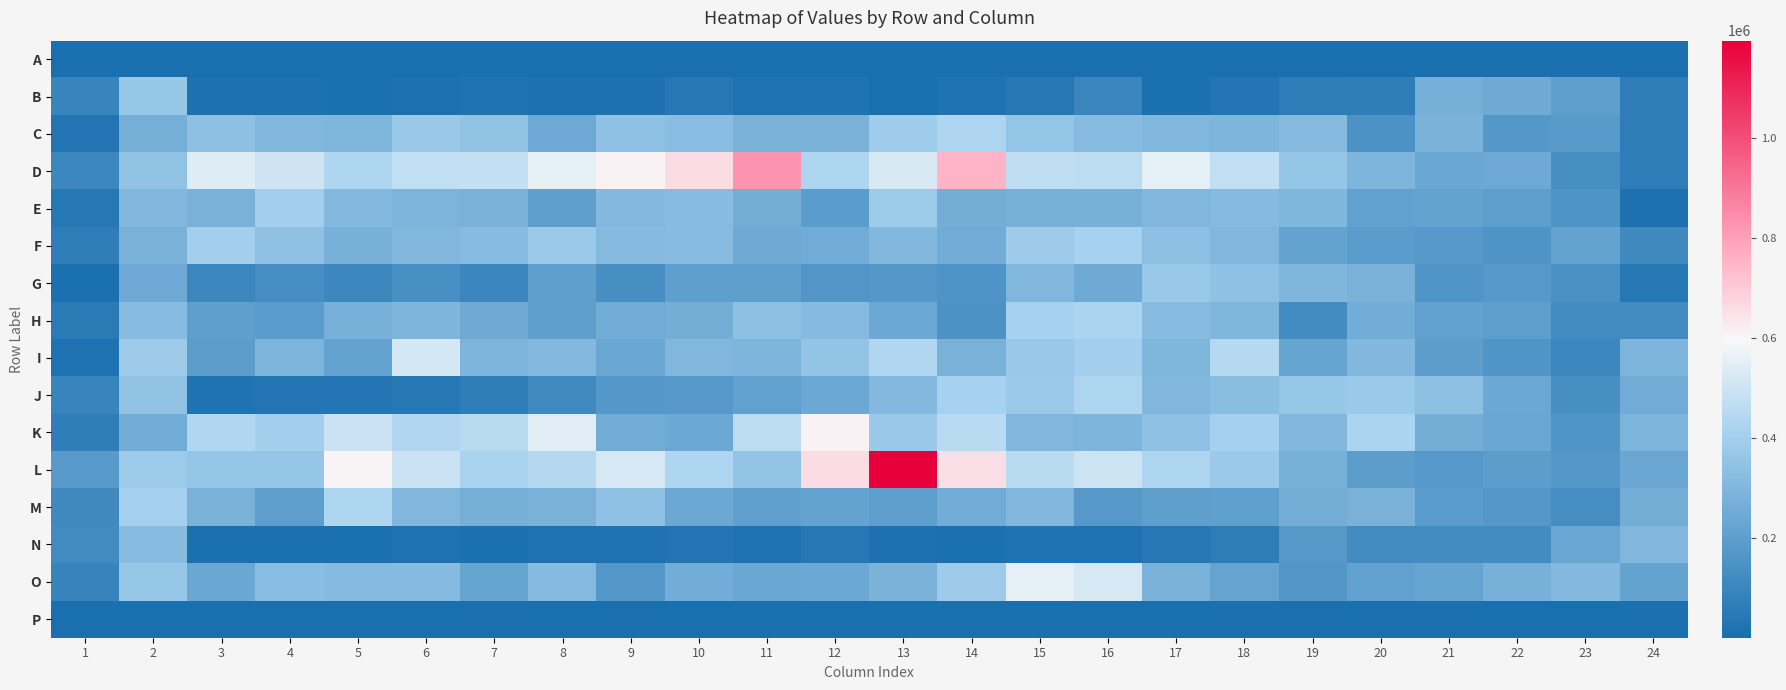

Which series has the widest spread of values?

L